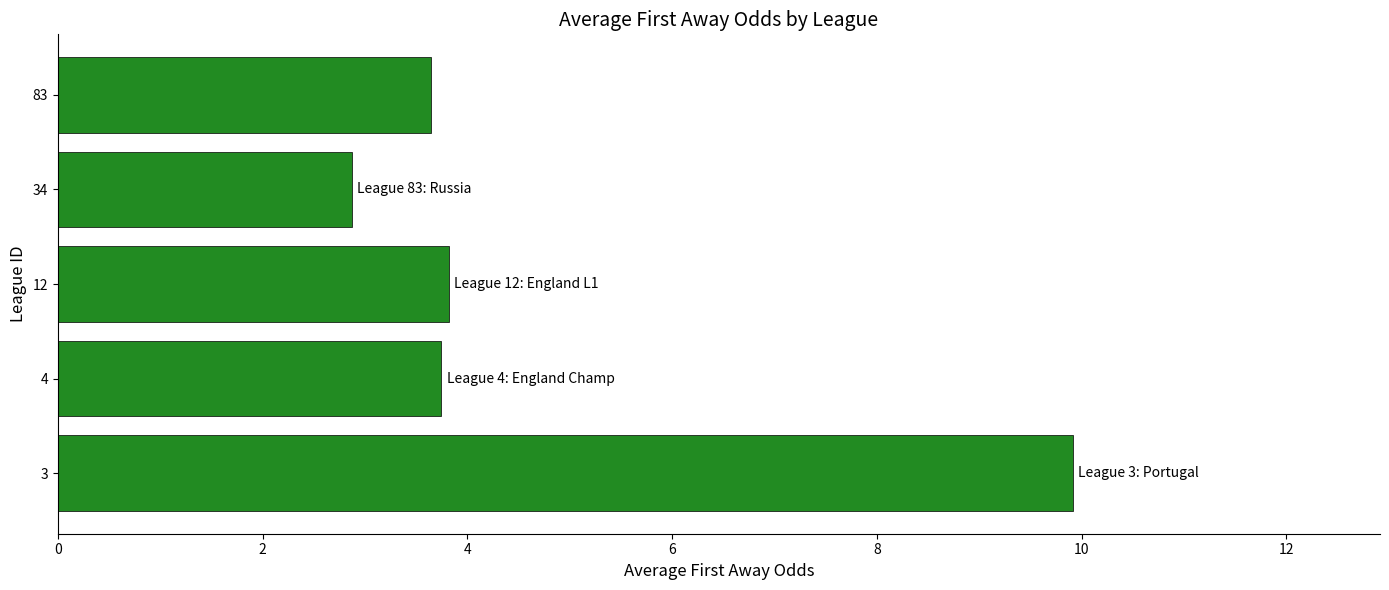

Approximately how many times larger is the value at 12 compared to 83?

1.0